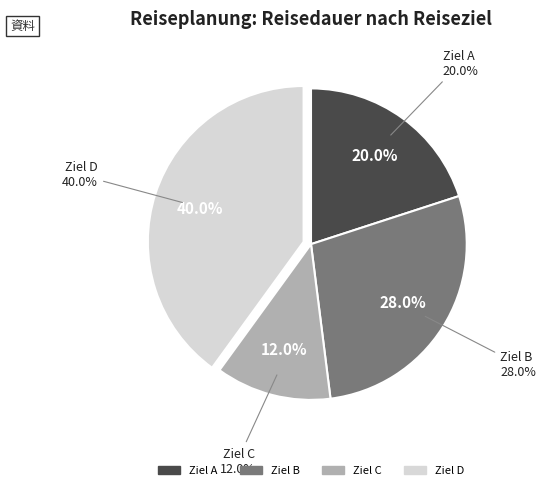

Does Ziel C account for over 50% of the chart?

No